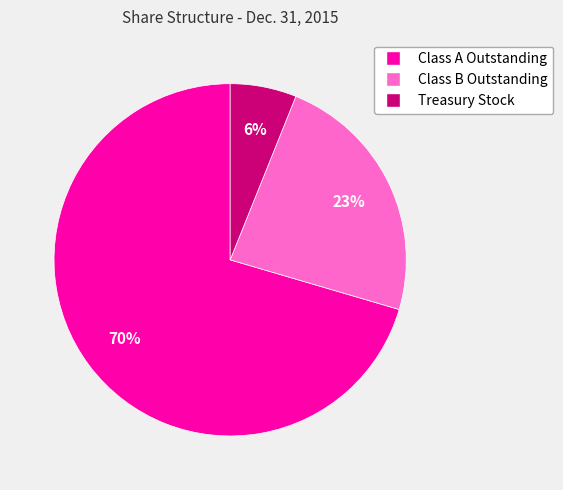

How many slices are in this pie chart?

3